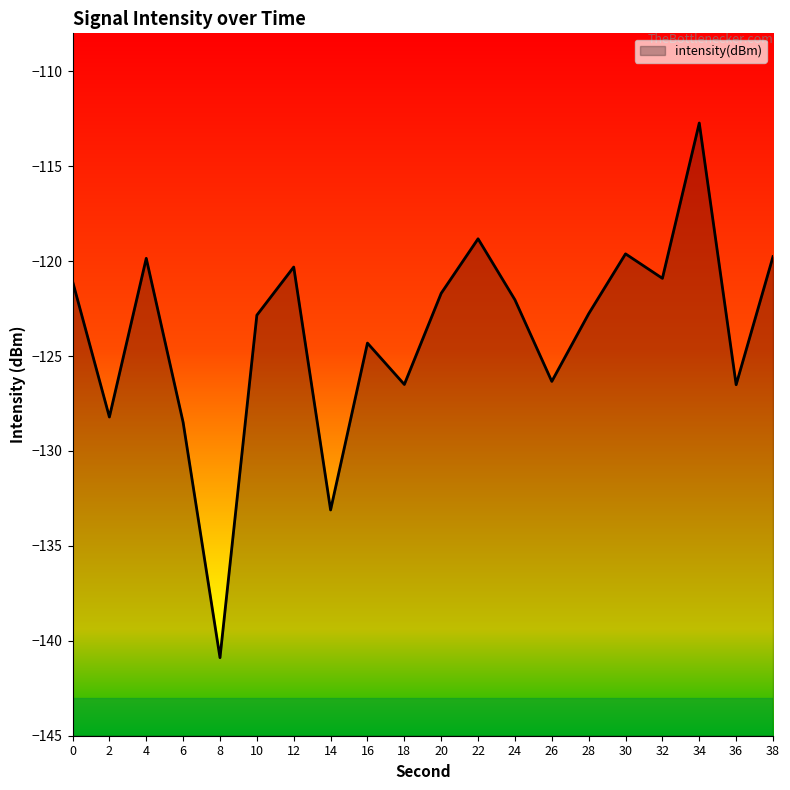

The value at 34 is -160.8. True or false?

False